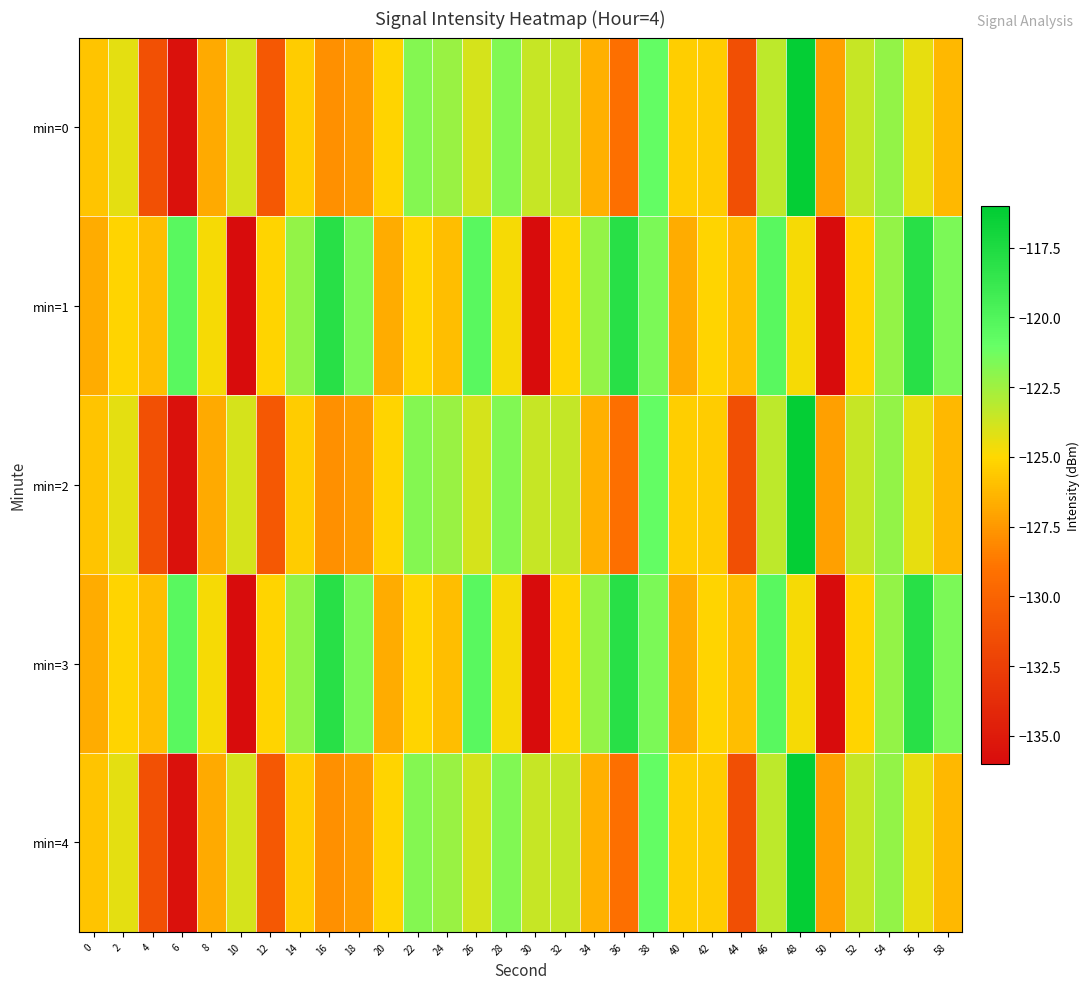

What is the total value across all series at 24?

-619.2